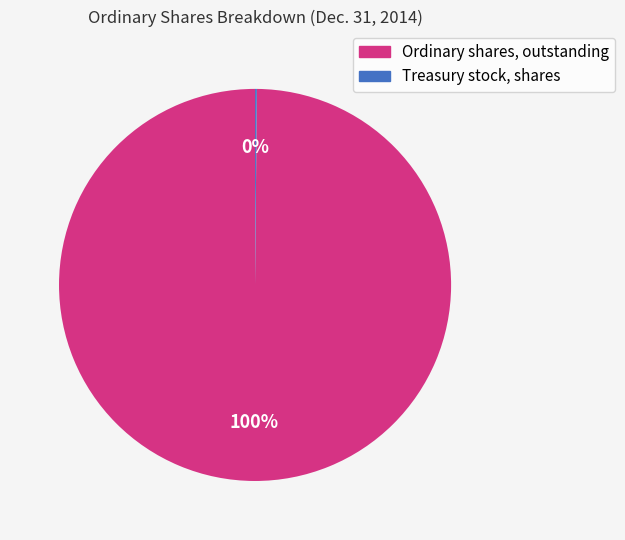

Is there any slice that represents more than half of the pie?

Yes